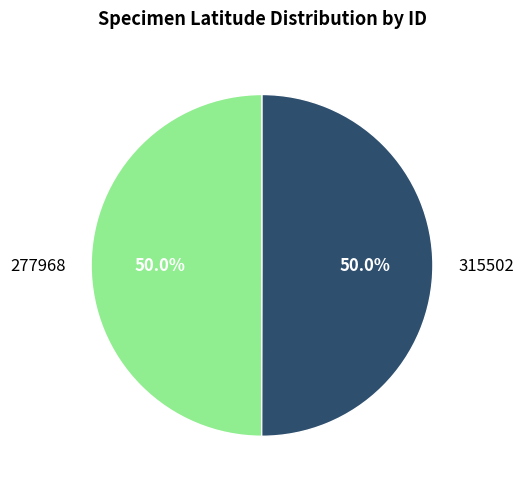

To the nearest percent, what percentage of the pie is 277968?

50%